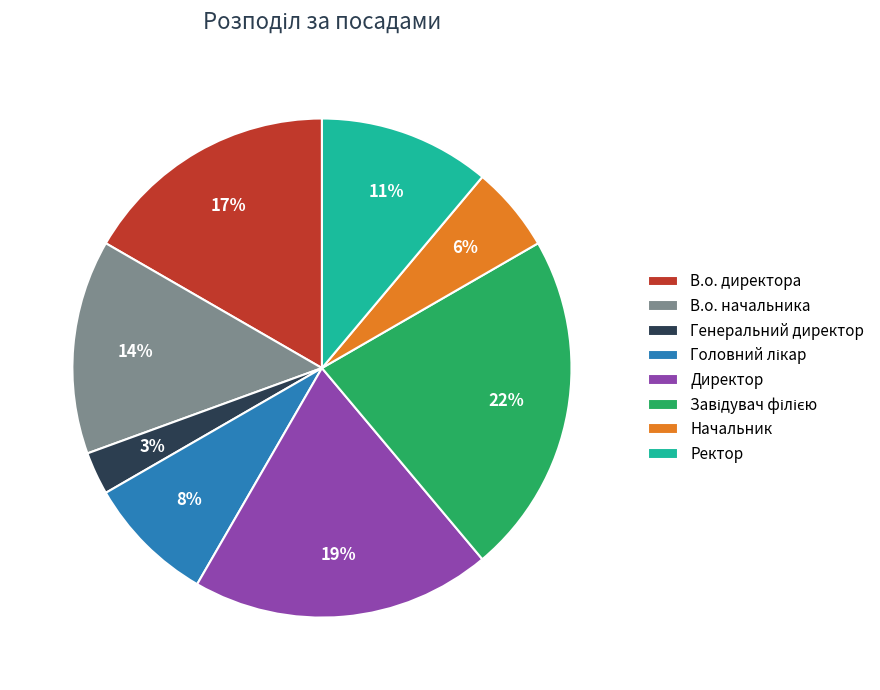

To the nearest percent, what percentage of the pie is Начальник?

6%